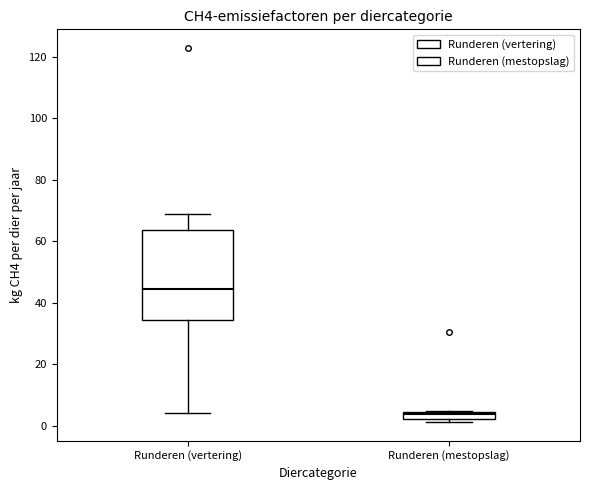

Where is the lower edge of the box for Runderen (mestopslag) on the y-axis? The values are not printed on the chart, so give them approximately, as read against the axis.

2